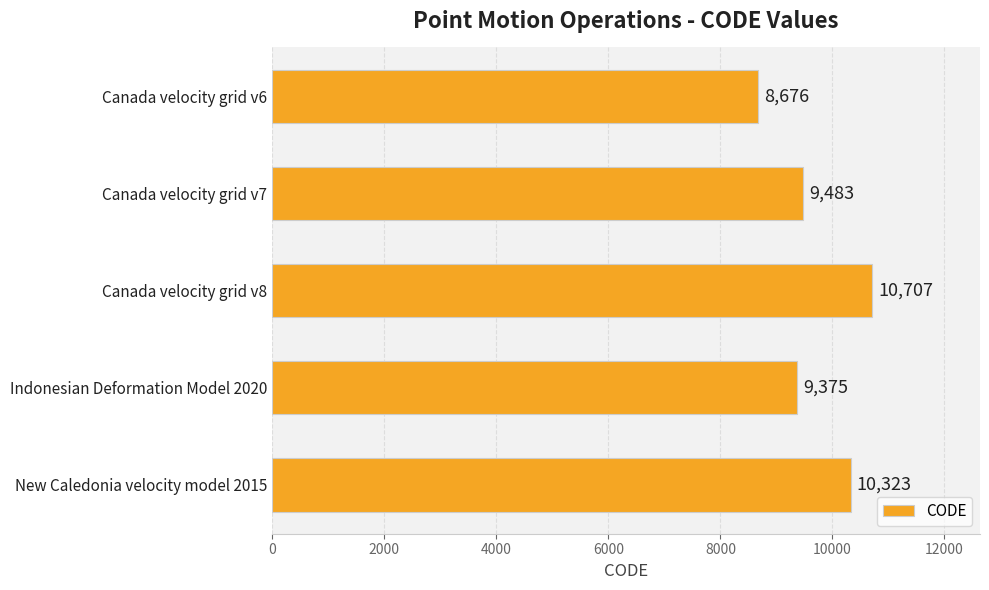

What is the change in value from Canada velocity grid v7 to Indonesian Deformation Model 2020?

-108